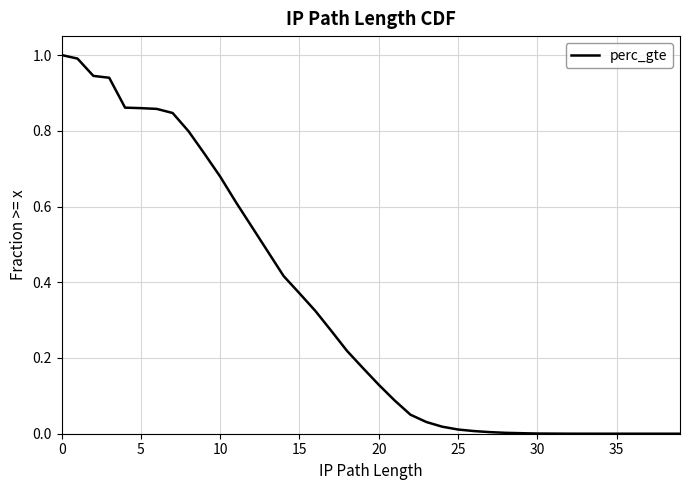

What is the greatest value displayed?

1.0